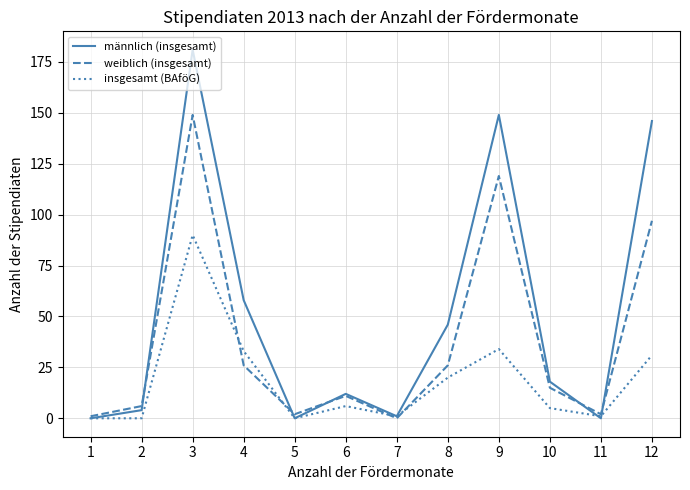

Which series changed the most between 7 and 12?

männlich (insgesamt)